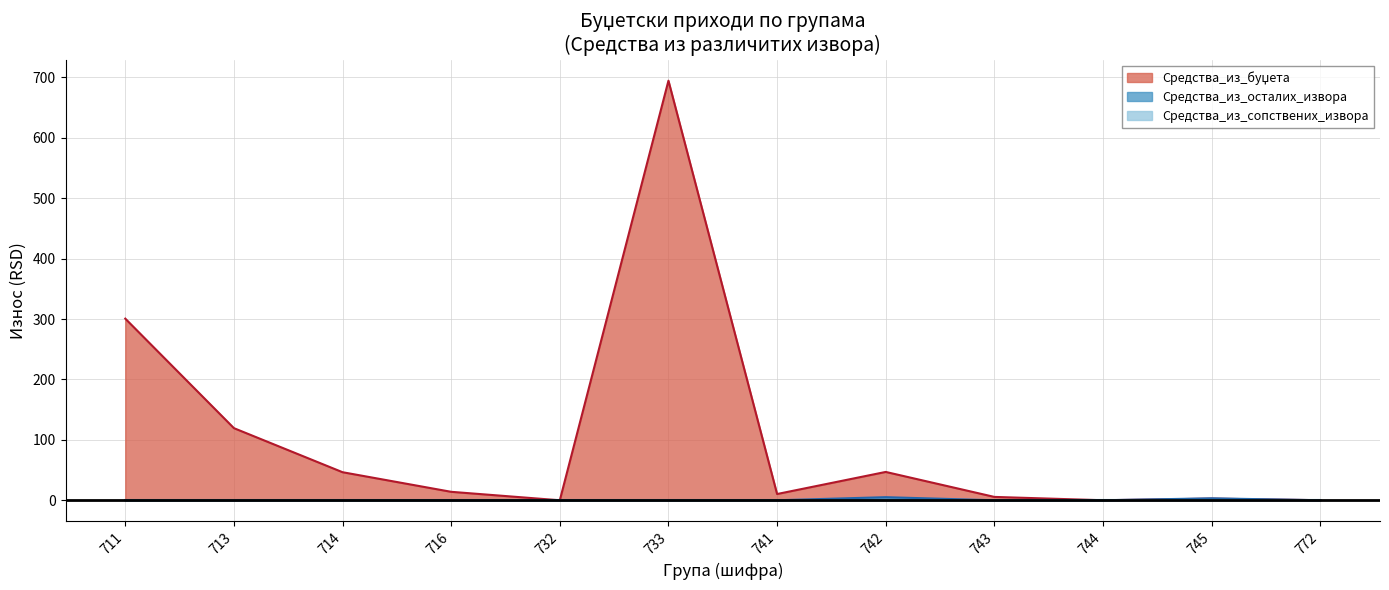

Where does the Средства_из_буџета series first go above 14?

711